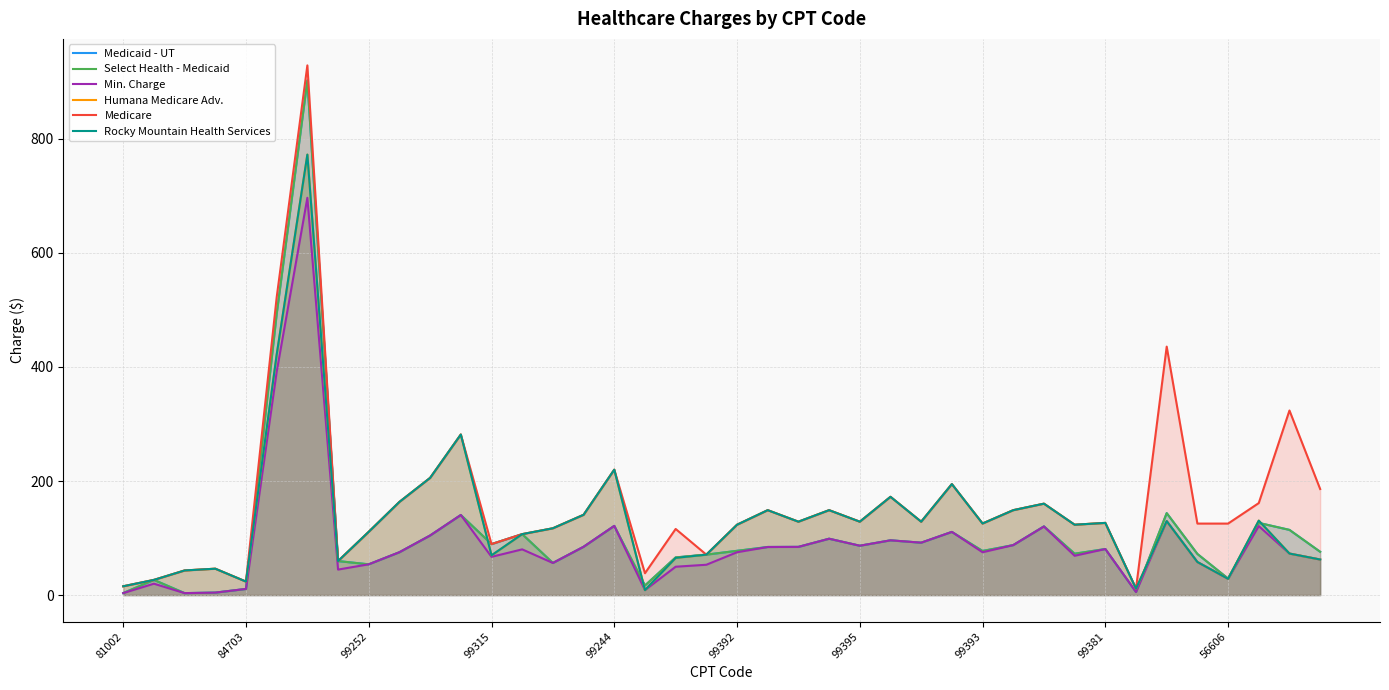

The Min. Charge series shows 87.6 at 29. True or false?

True